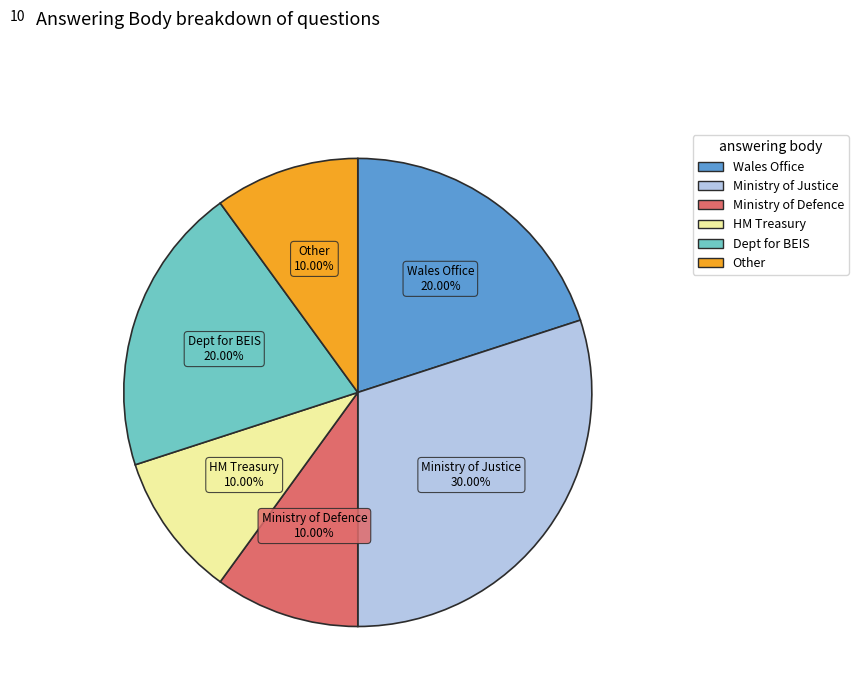

Is there a majority slice in this chart?

No